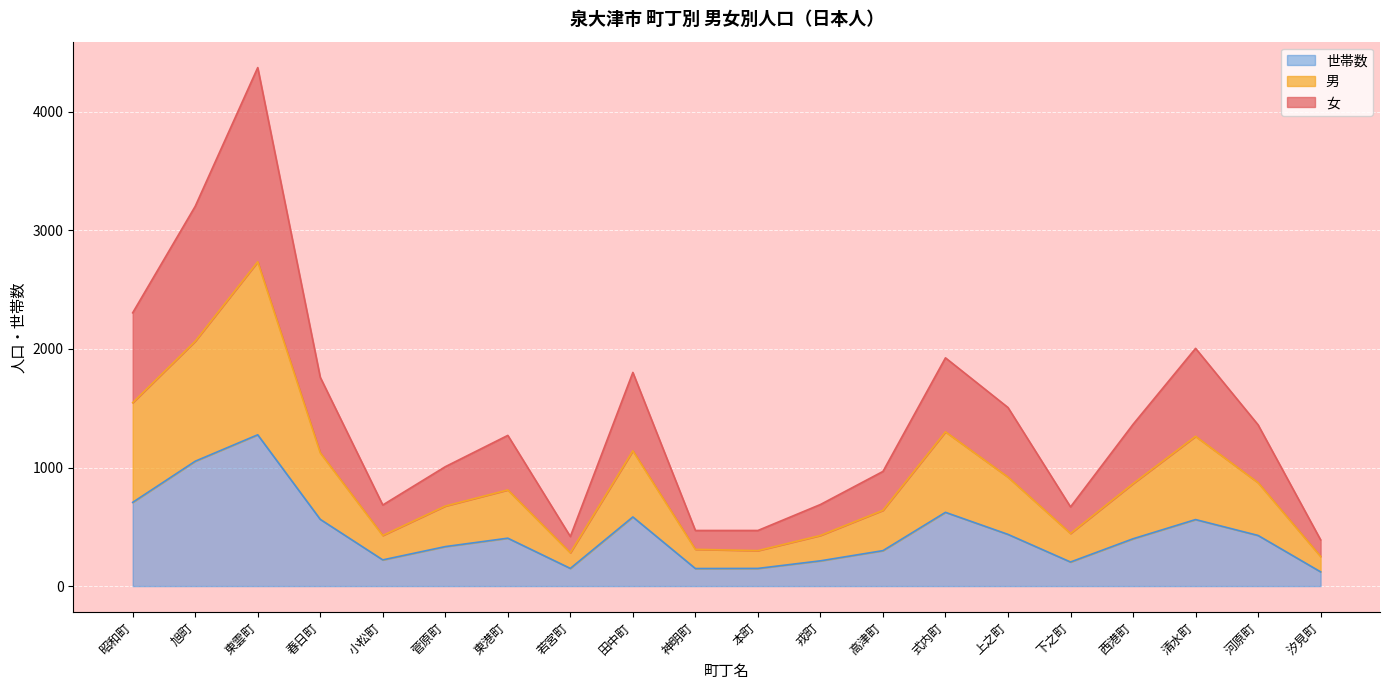

Is it true that 世帯数 equals 365 at 昭和町?

False